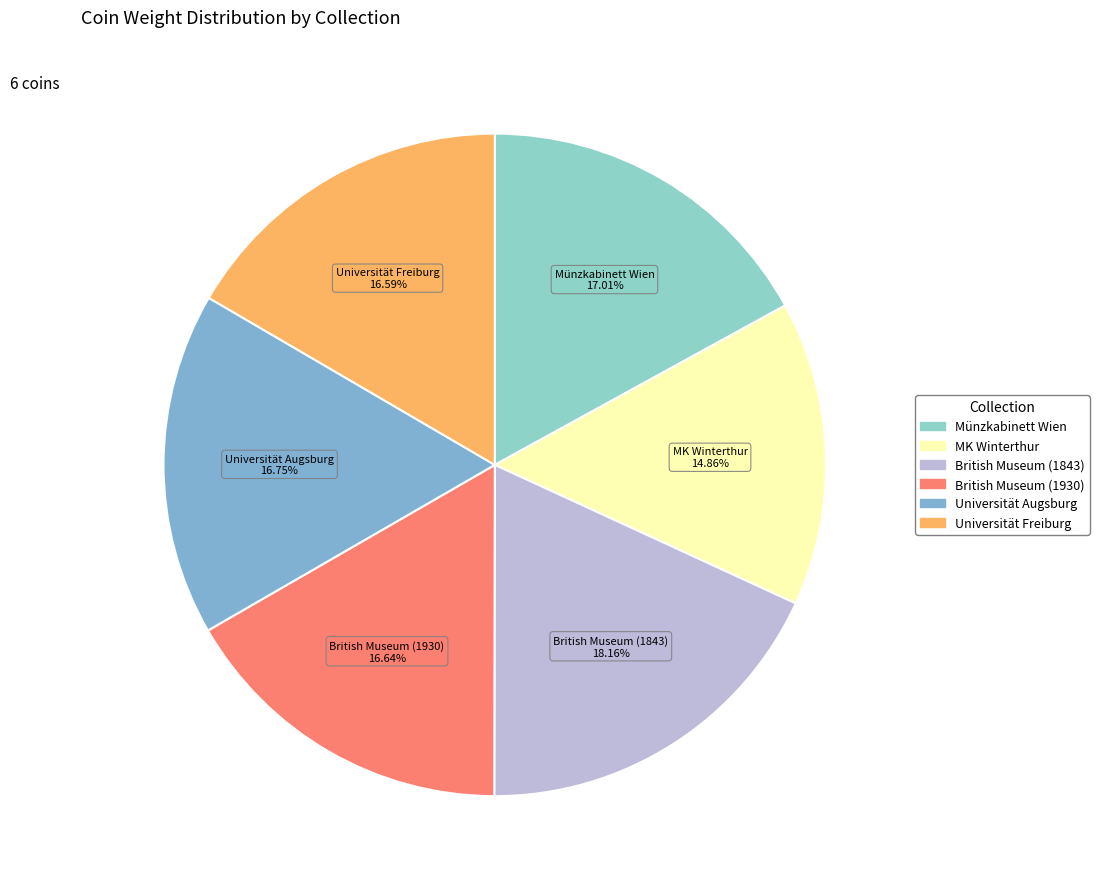

Does Münzkabinett Wien account for over 50% of the chart?

No